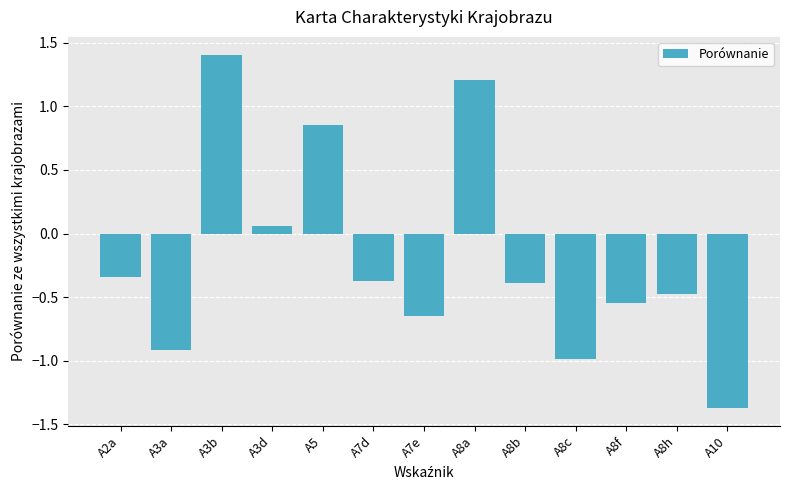

The value at A3a is -0.9. True or false?

True